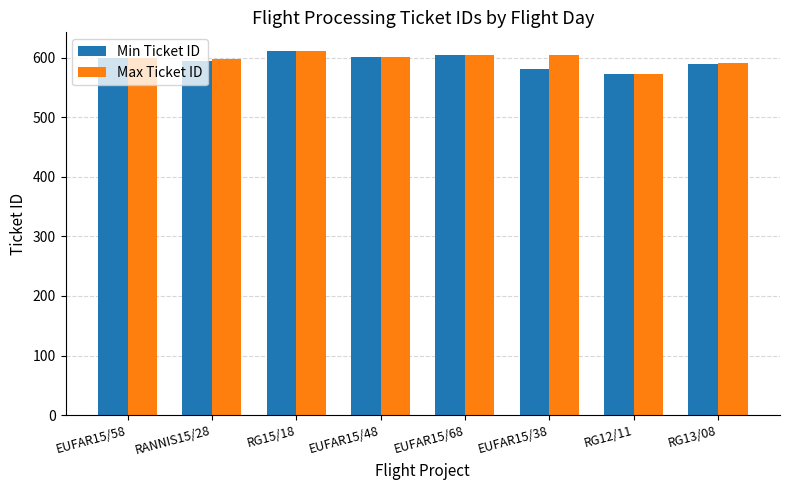

What are all the series names shown in the legend?

Min Ticket ID, Max Ticket ID